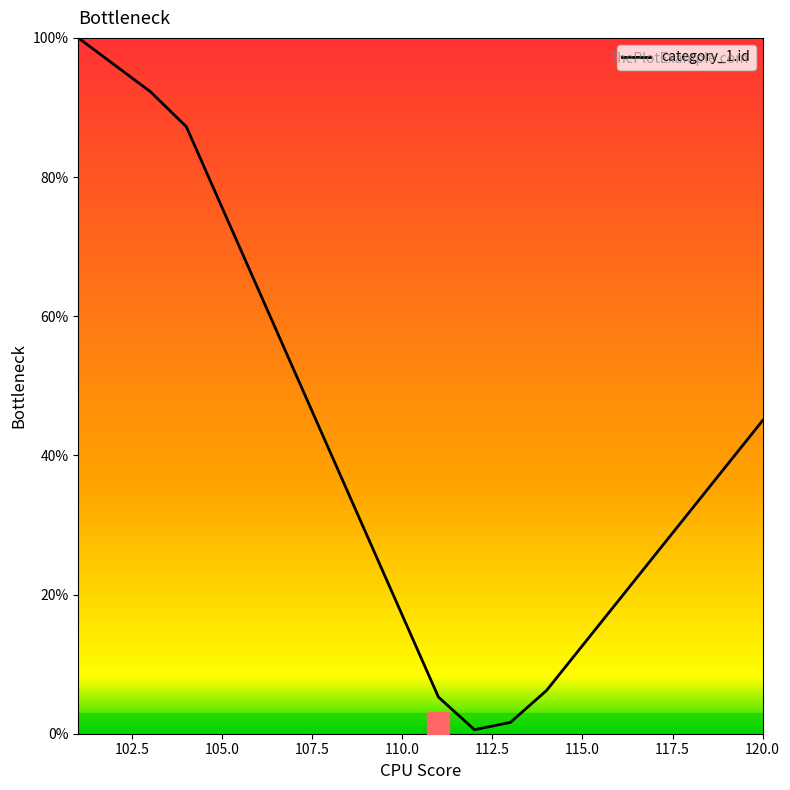

What is the greatest value displayed?

100.0